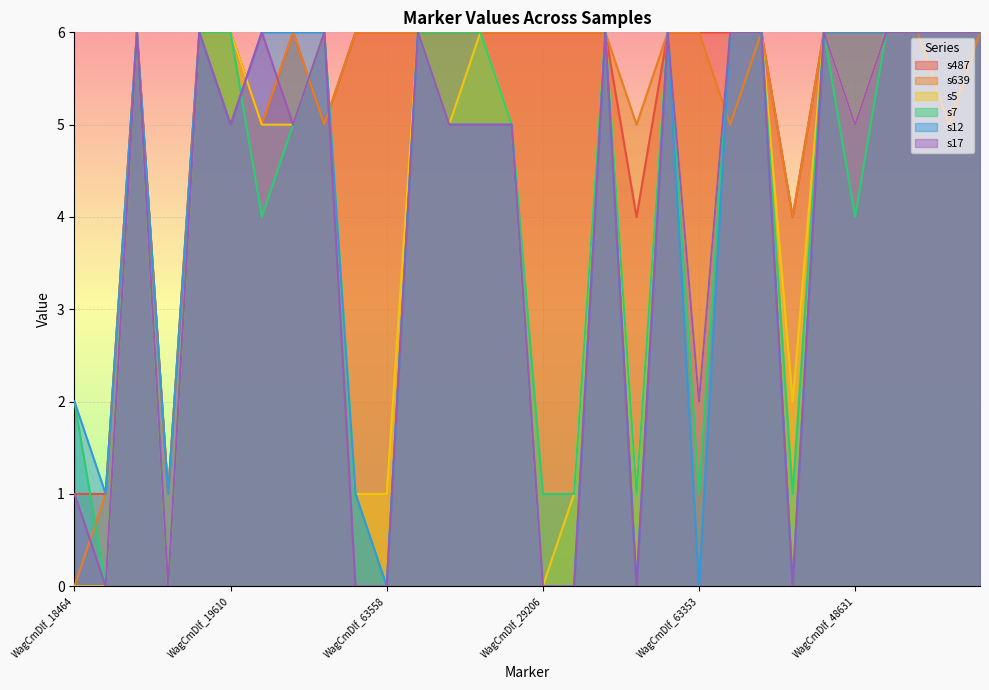

True or false: s12 has more than 0 points higher than both neighbors.

True